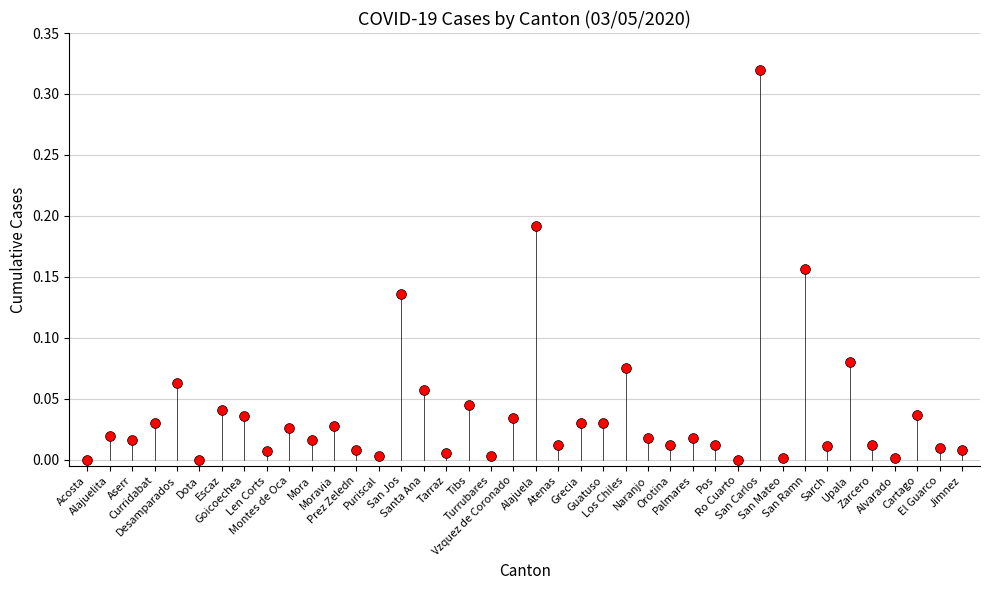

Count the number of points in this scatter plot.

40